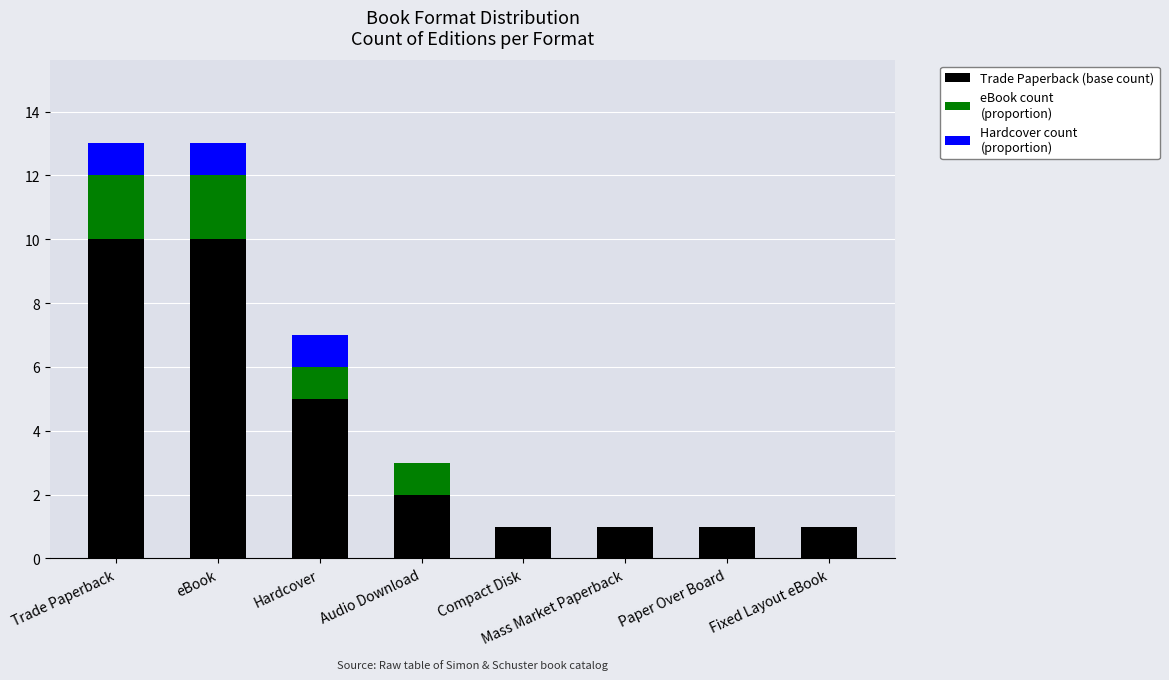

What is the total value across all series at Audio Download?

3